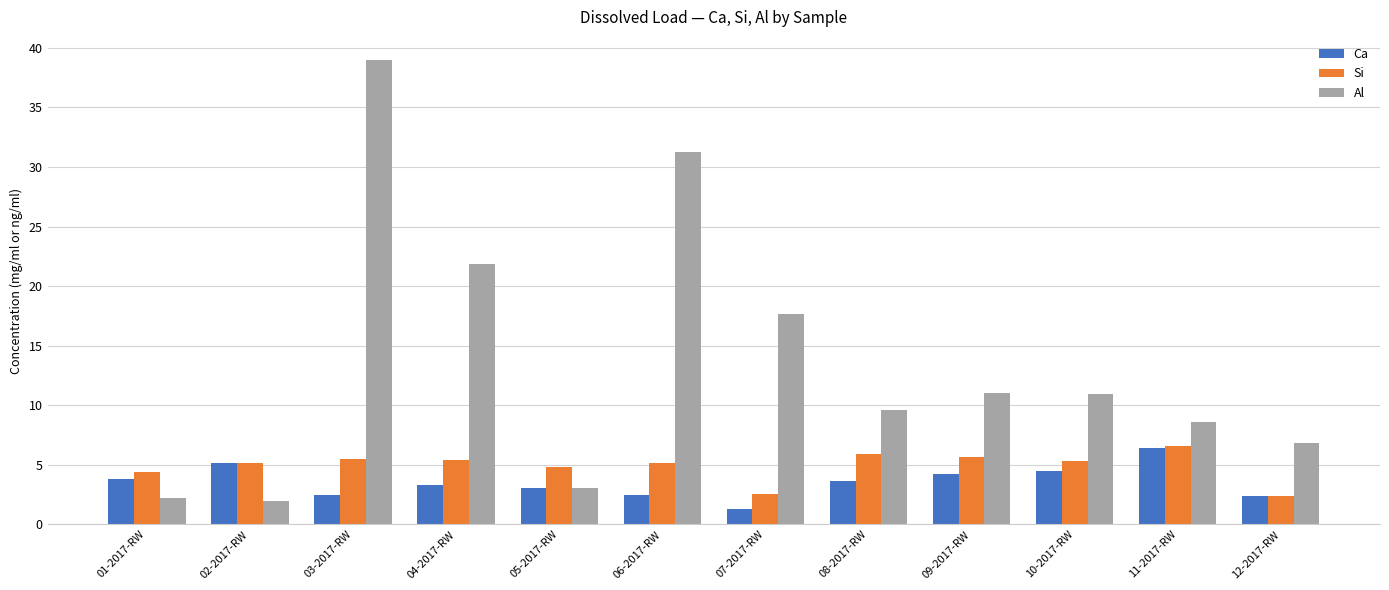

What is the total value across all series at 06-2017-RW?

38.9